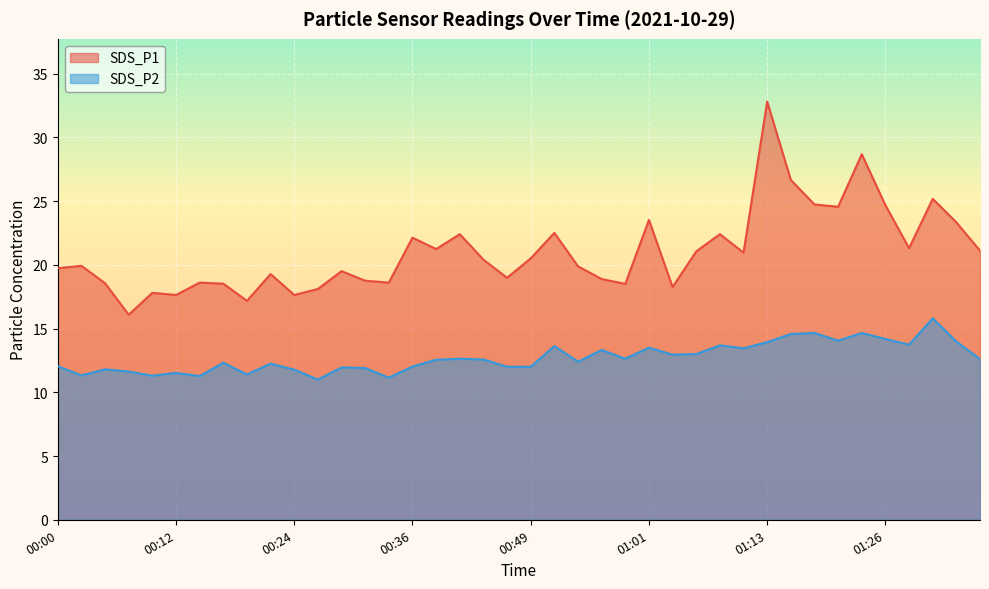

What is the label of the 14th point from the left?

00:32